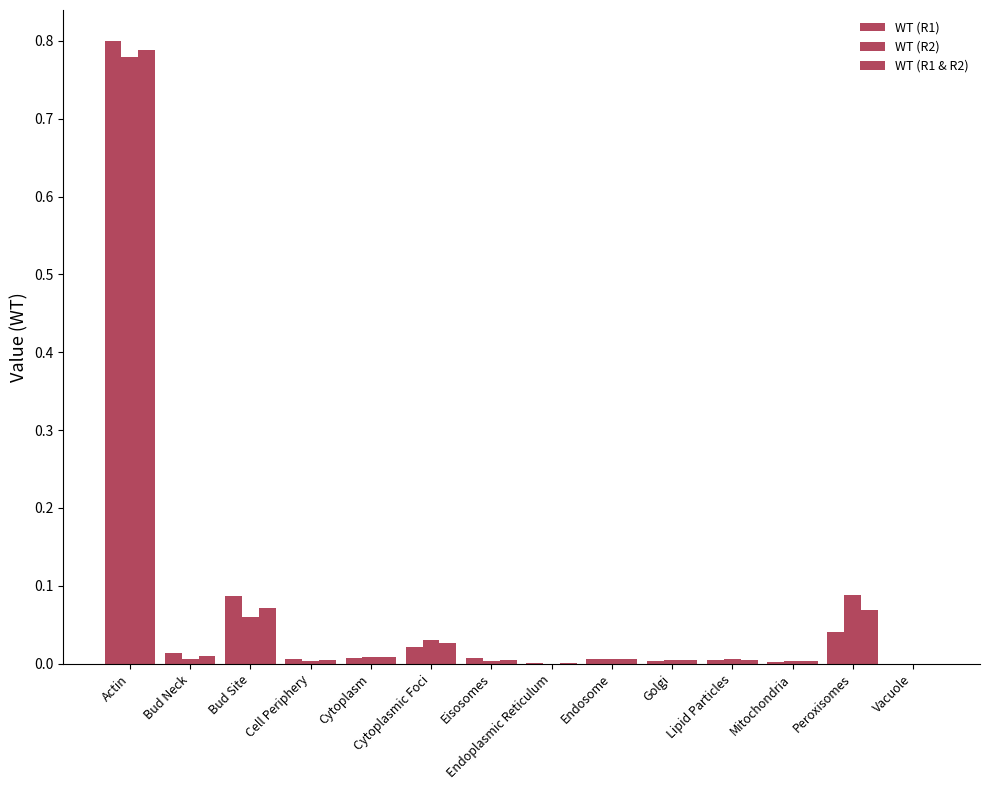

List the series in order of their overall mean, lowest first.

WT (R2), WT (R1 & R2), WT (R1)